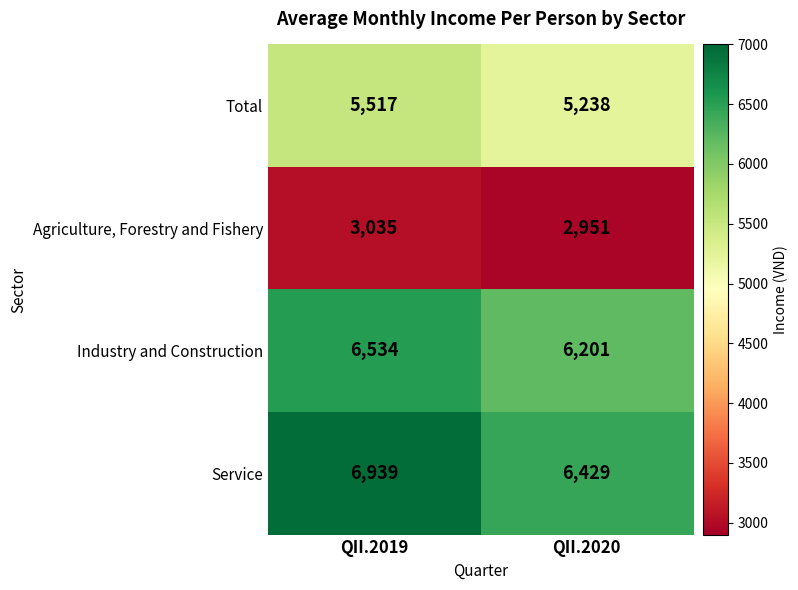

What is the difference between the highest and lowest values at QII.2019?

3904